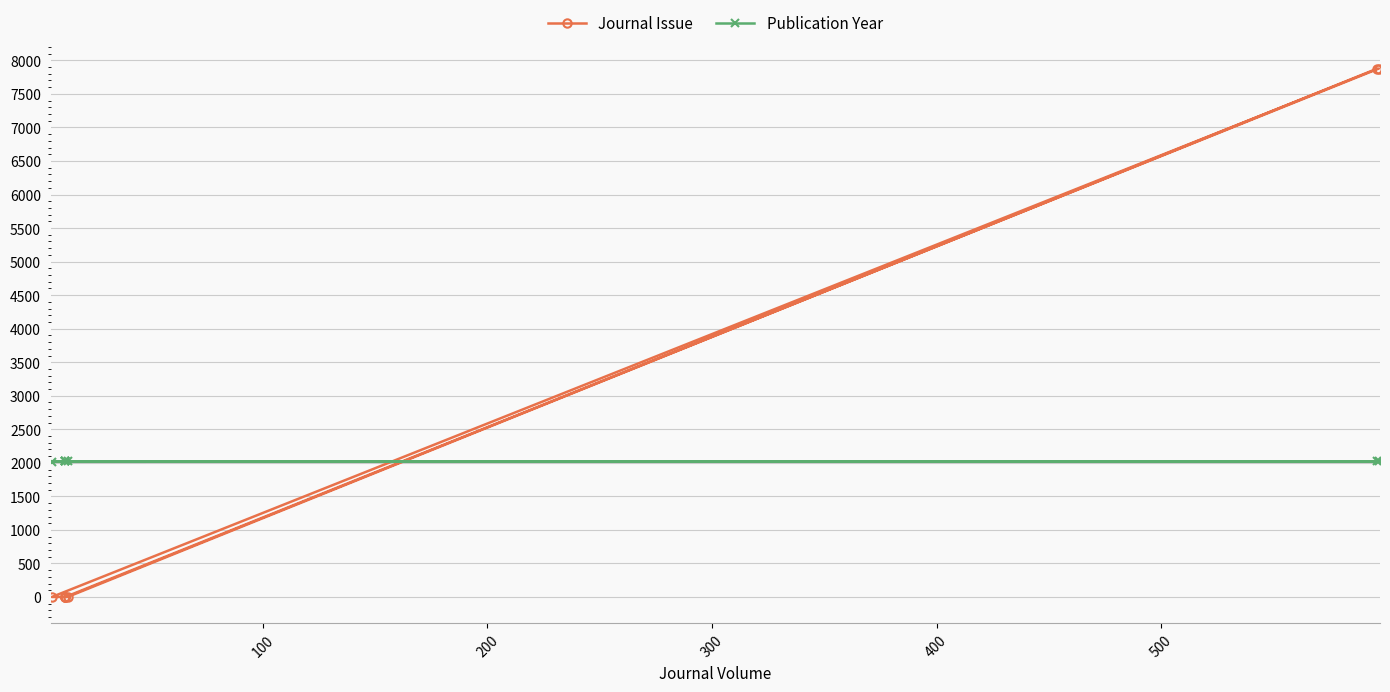

The value of Publication Year at 200 is 2994. True or false?

False